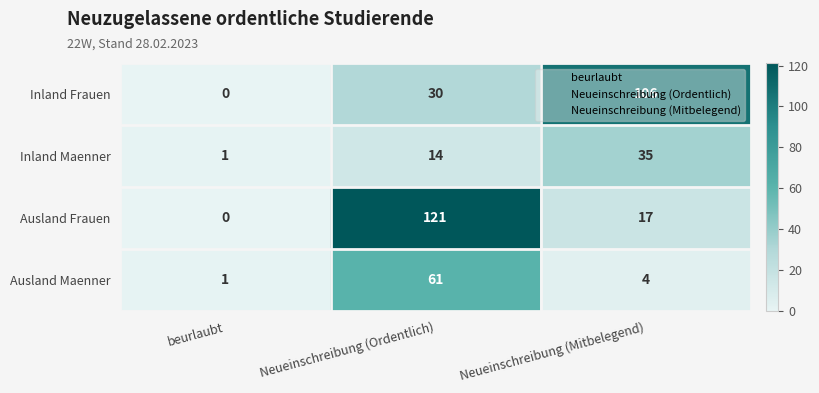

At which label does Ausland Frauen first exceed 17?

Neueinschreibung (Ordentlich)